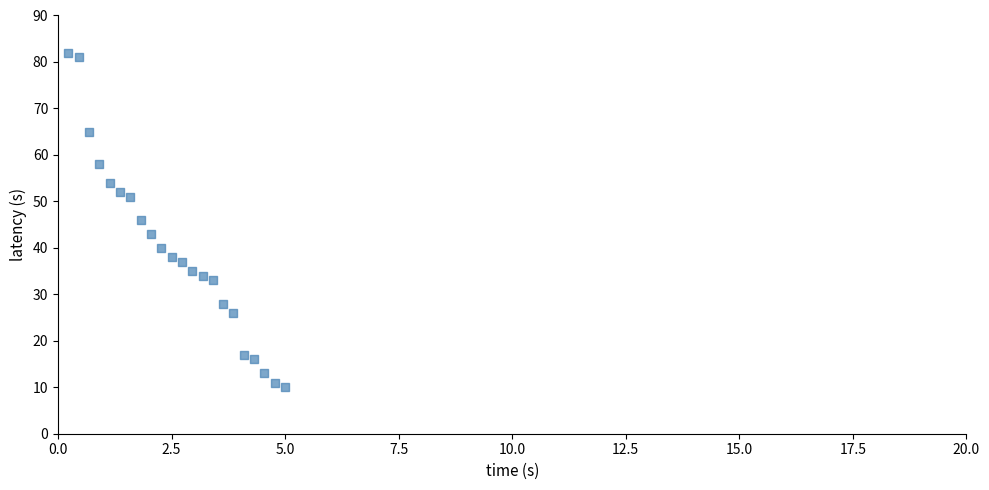

What is the range of Y values (max minus min)?

72